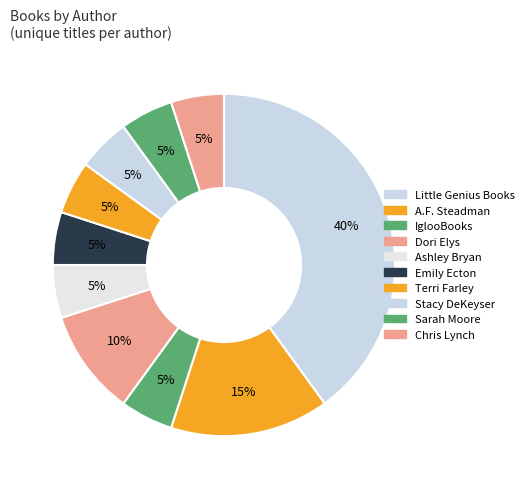

Does any single category account for the majority?

No